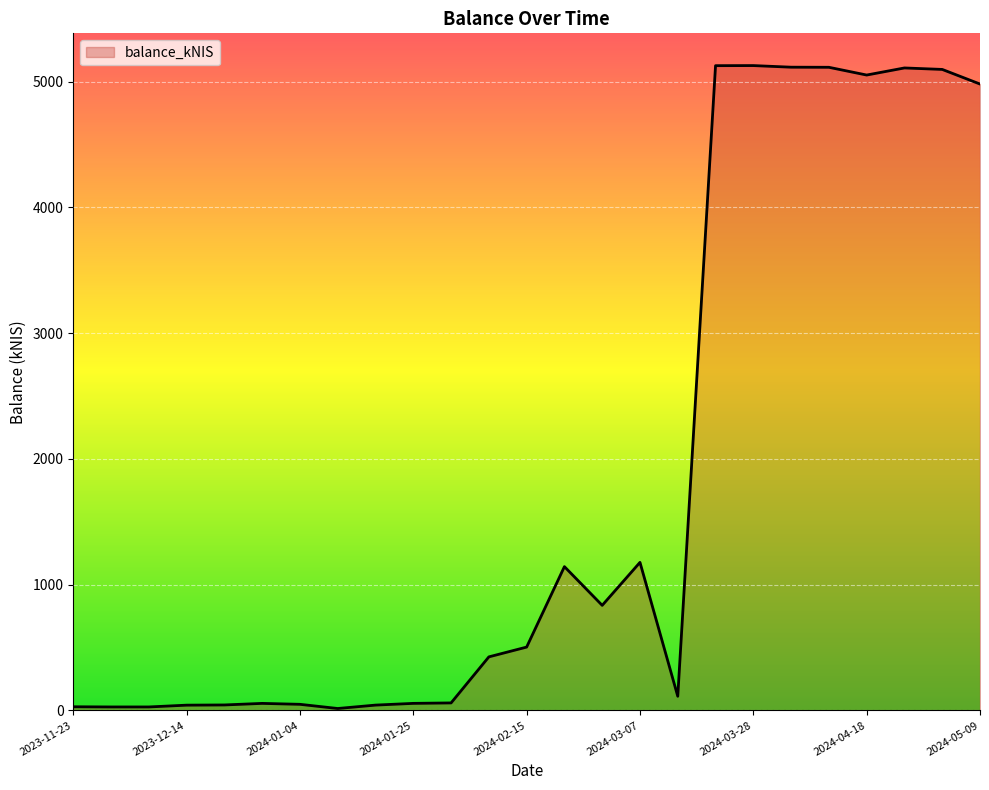

What is the difference between the maximum and minimum values?

5113.3